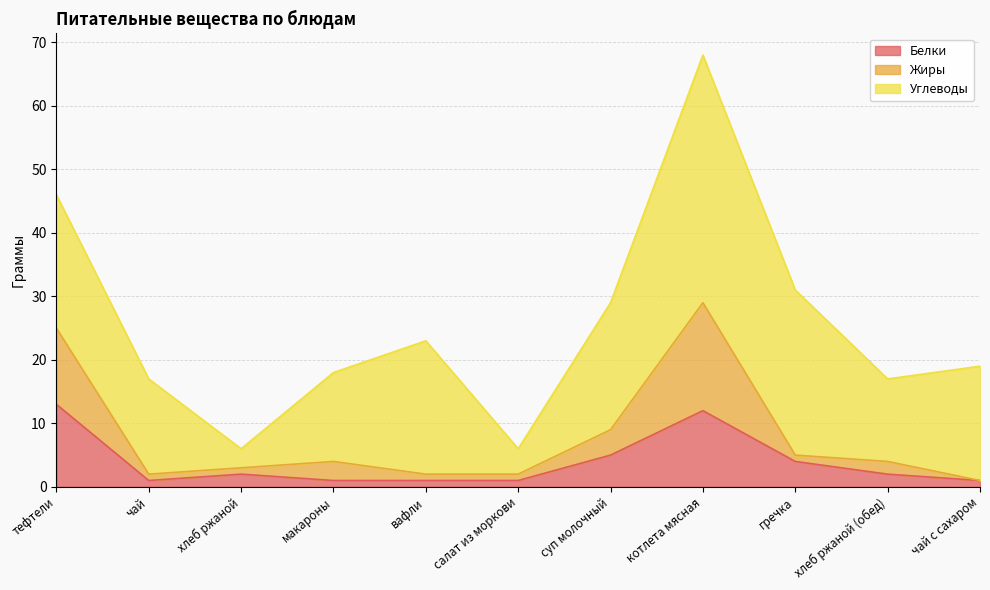

True or false: Белки has a value of 2 at хлеб ржаной.

True